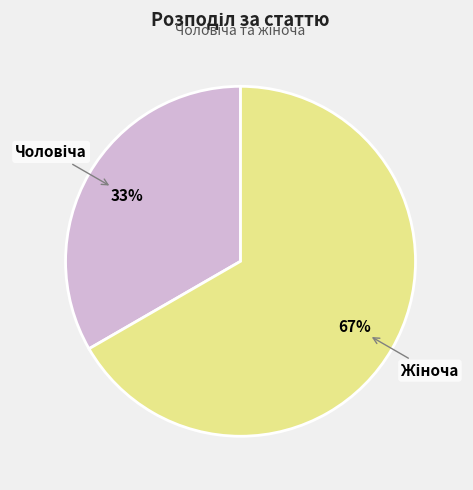

How many segments does this pie chart have?

2